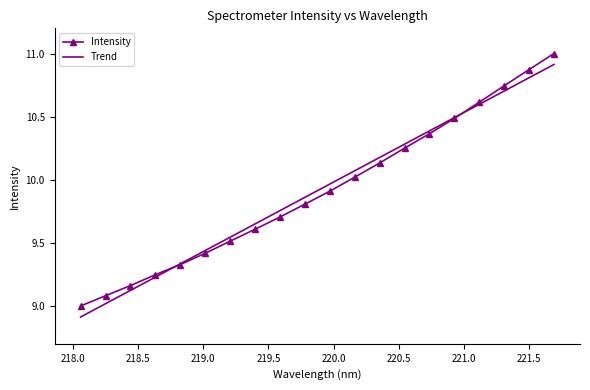

What is the maximum value shown in the chart?

11.0